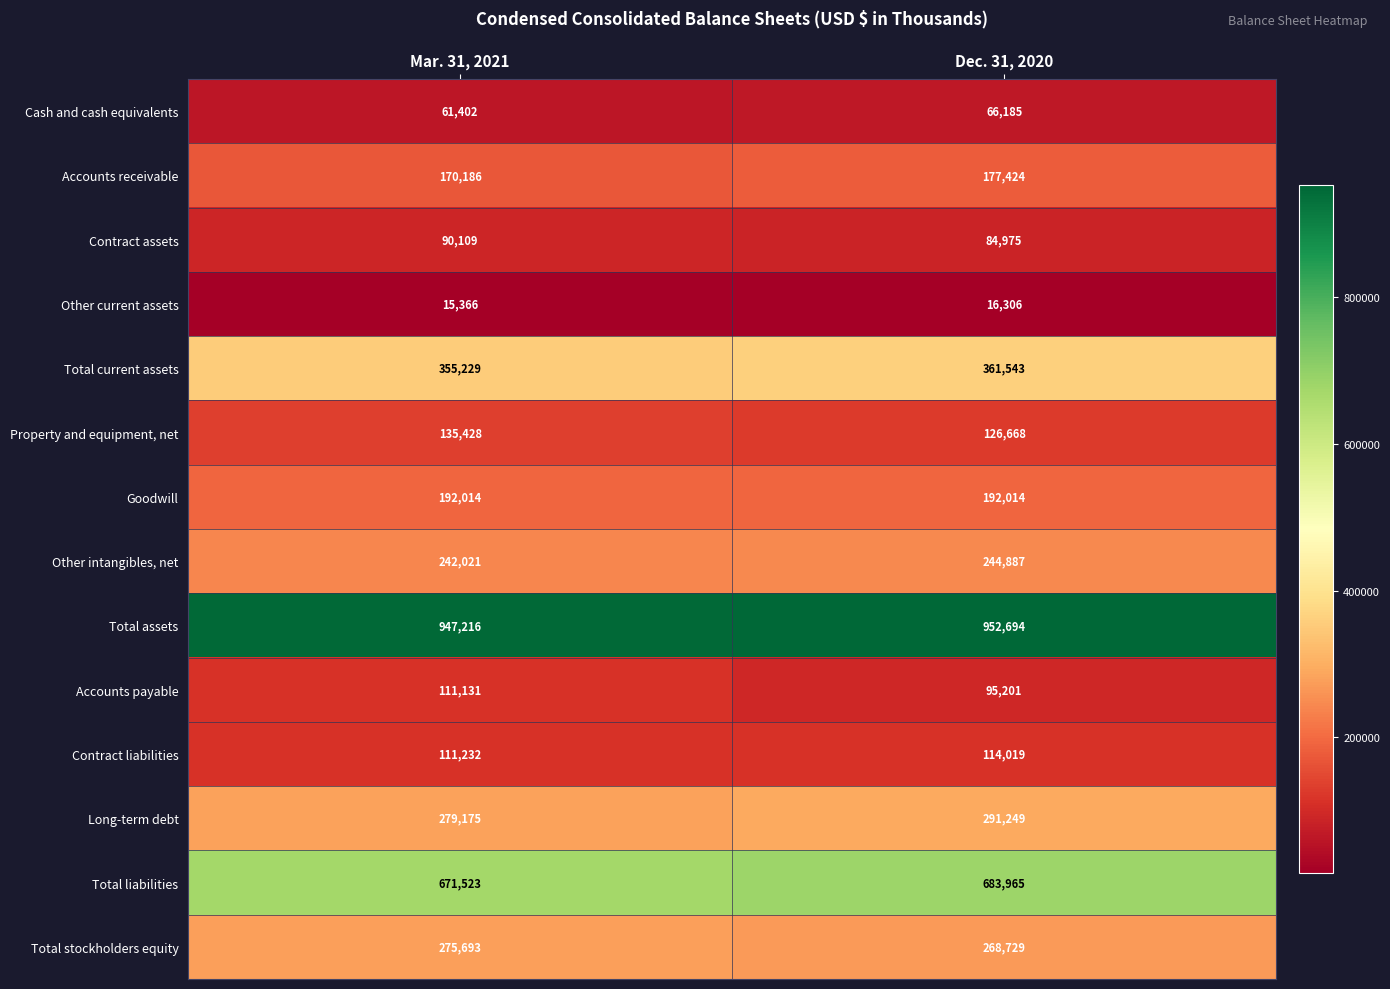

Rank the series by their maximum value, from lowest to highest.

Other current assets, Cash and cash equivalents, Contract assets, Accounts payable, Contract liabilities, Property and equipment, net, Accounts receivable, Goodwill, Other intangibles, net, Total stockholders equity, Long-term debt, Total current assets, Total liabilities, Total assets